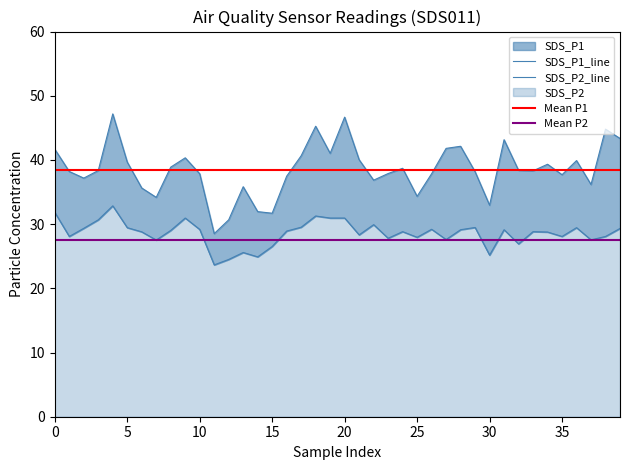

Is it true that SDS_P2 equals 48.7 at 40?

False